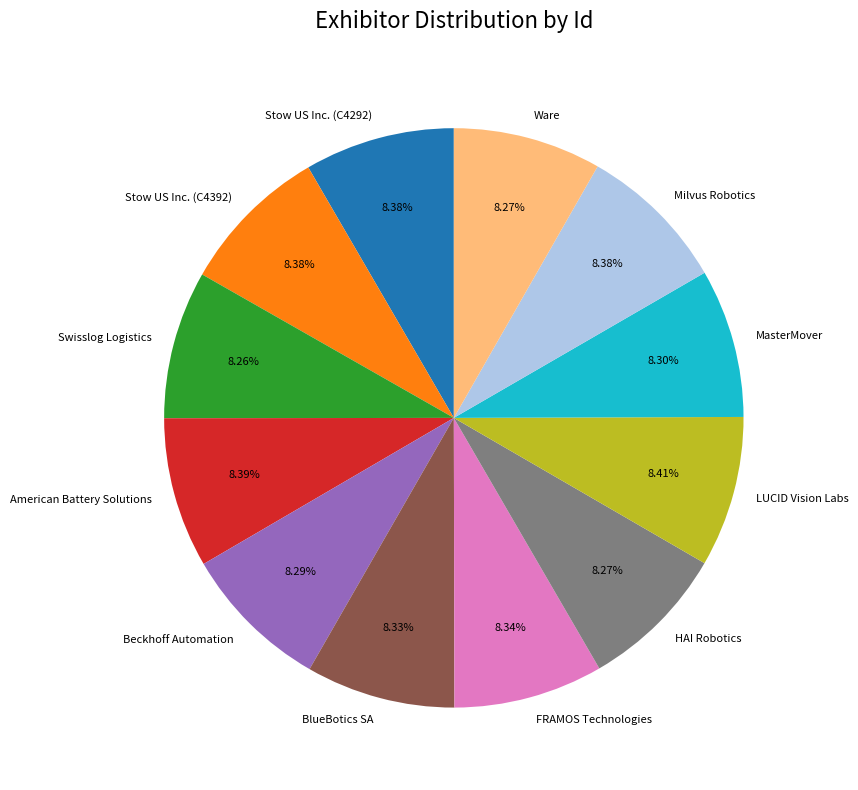

How many slices are in this pie chart?

12